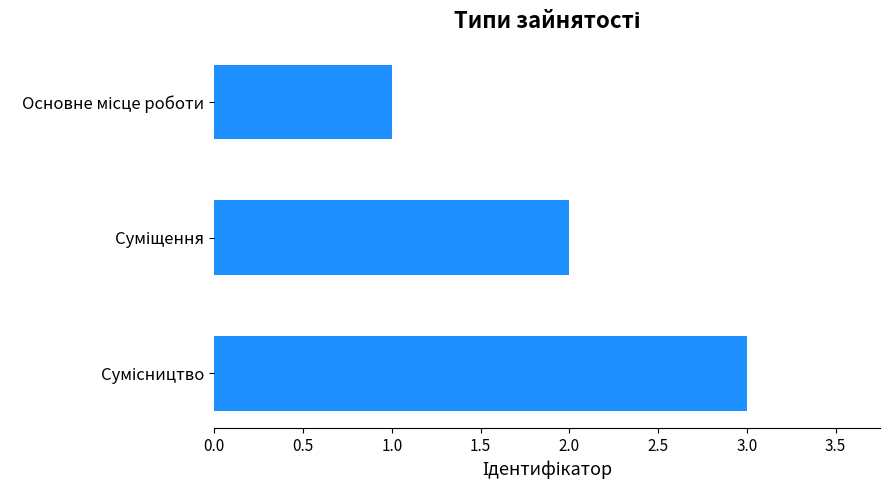

What is the sum of all values?

6